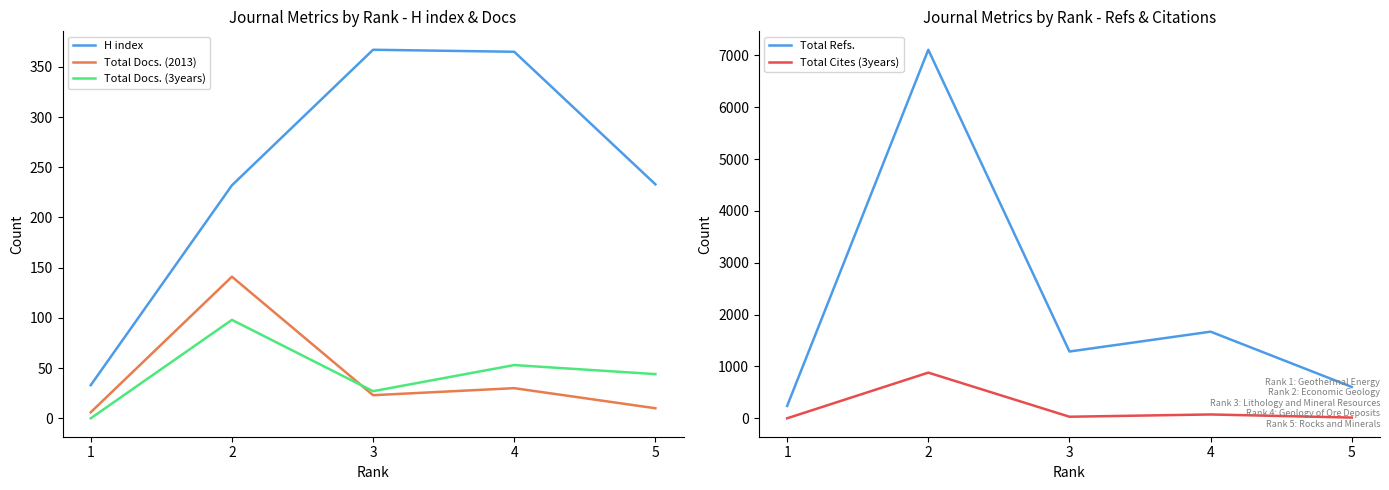

What is the sum of the Total Docs. (2013) values at 3 and 5?

33